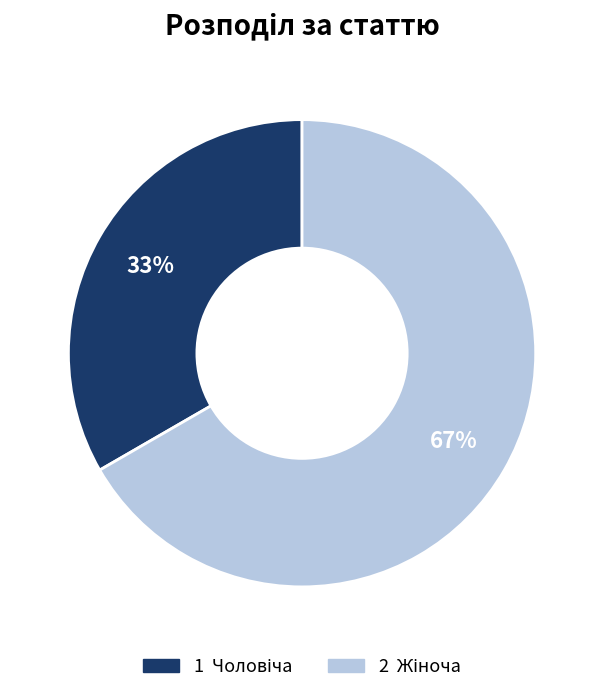

Does any single category account for the majority?

Yes